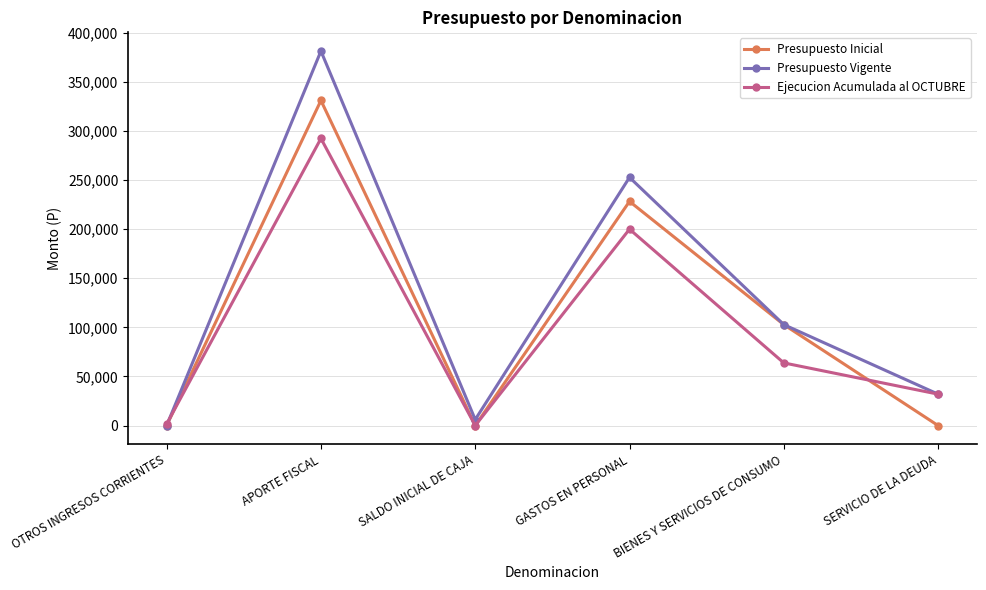

Rank the series by their average value, from highest to lowest.

Presupuesto Vigente, Presupuesto Inicial, Ejecucion Acumulada al OCTUBRE